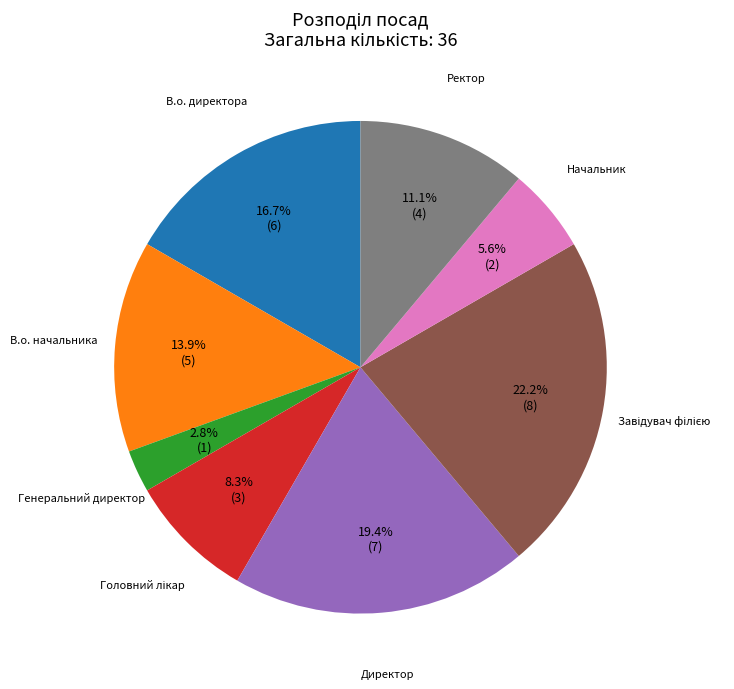

Count the number of slices in the pie.

8